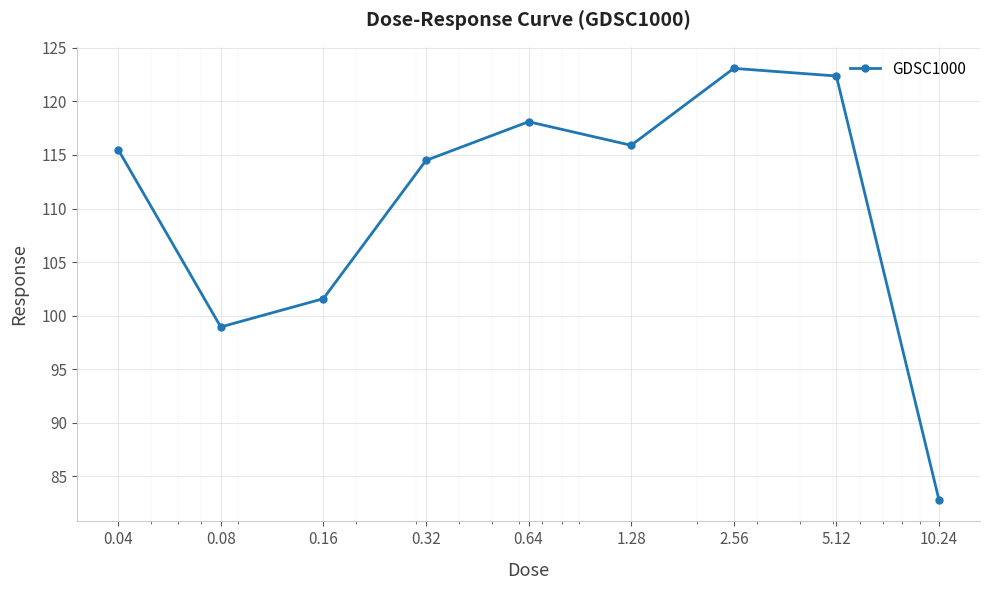

What is the minimum value shown in the chart?

82.8